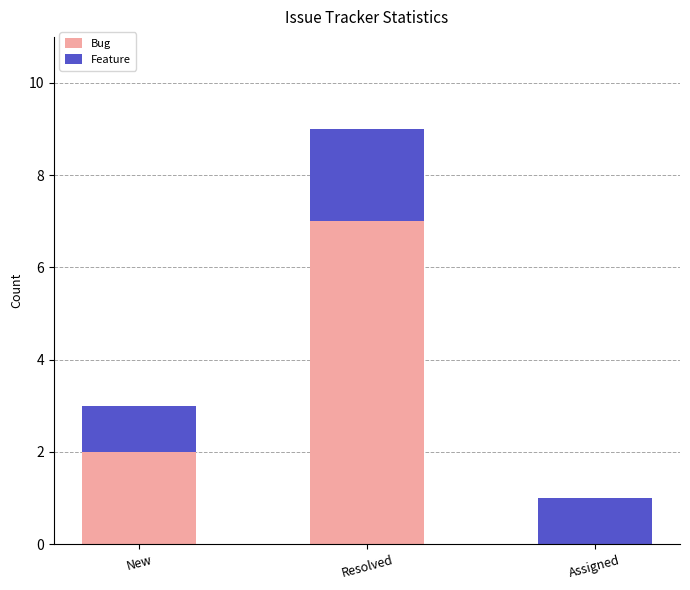

The value of Bug at New is 3. True or false?

False